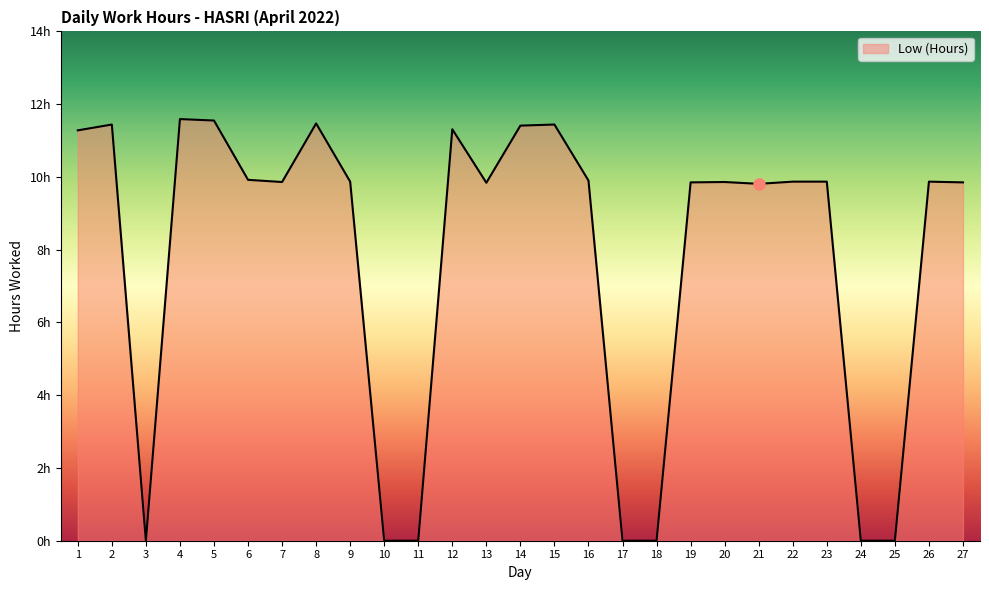

Which label corresponds to the largest value in the chart?

4